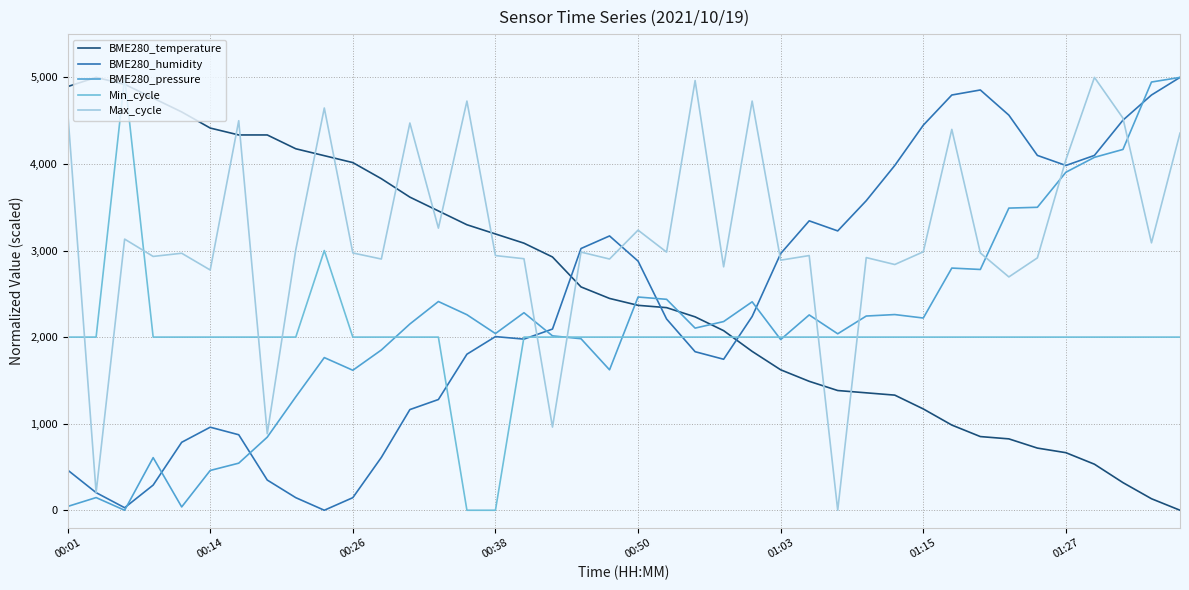

Which series ends up on top after the final intersection of Max_cycle and BME280_temperature?

Max_cycle